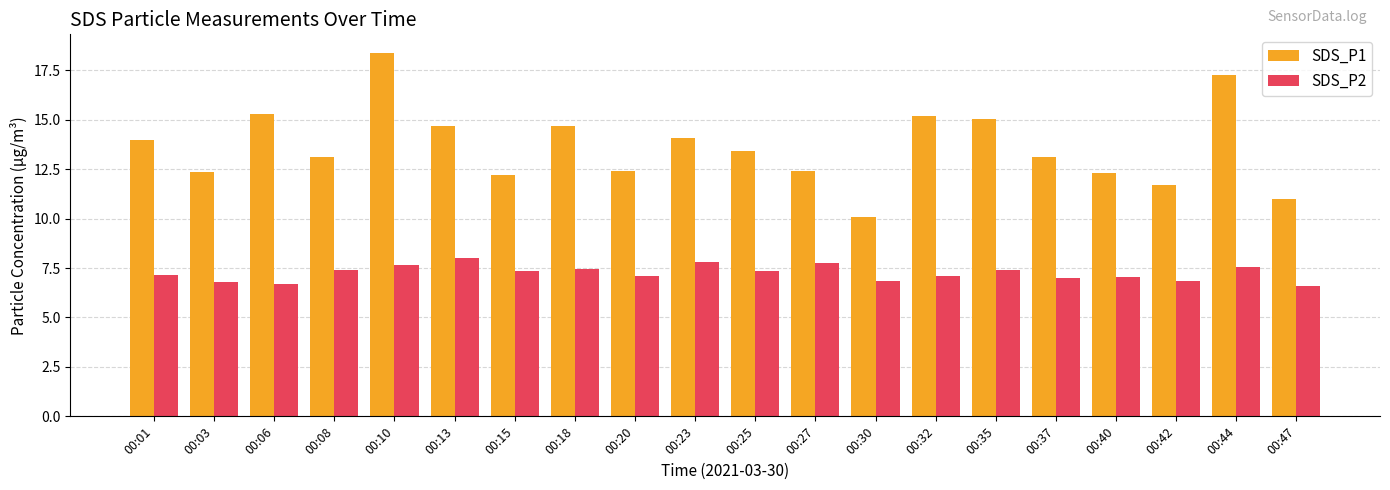

List the series in order of their peak value, lowest first.

SDS_P2, SDS_P1